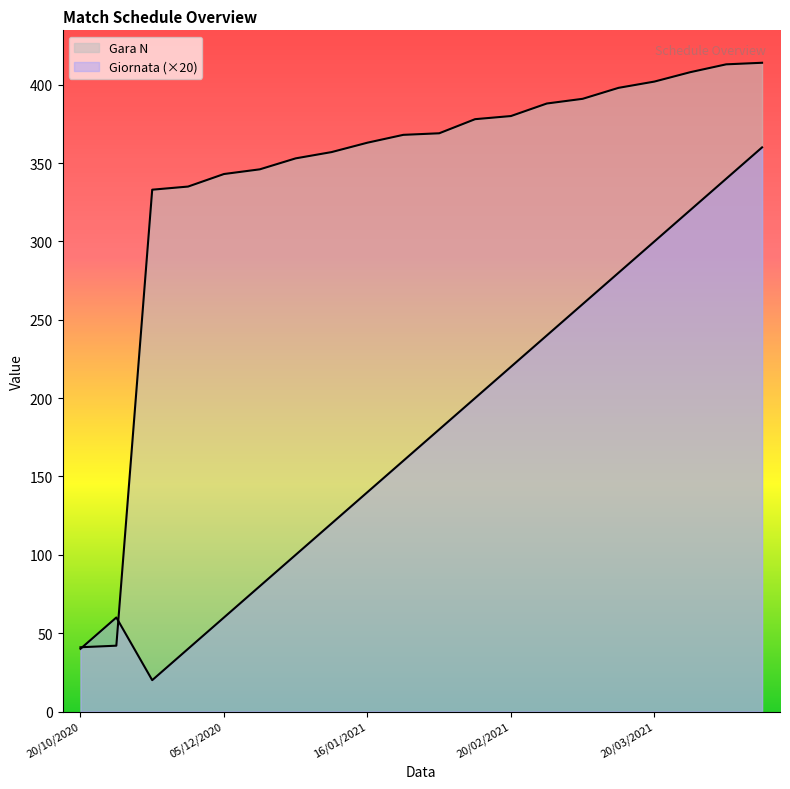

What is the maximum value for Gara N?

414